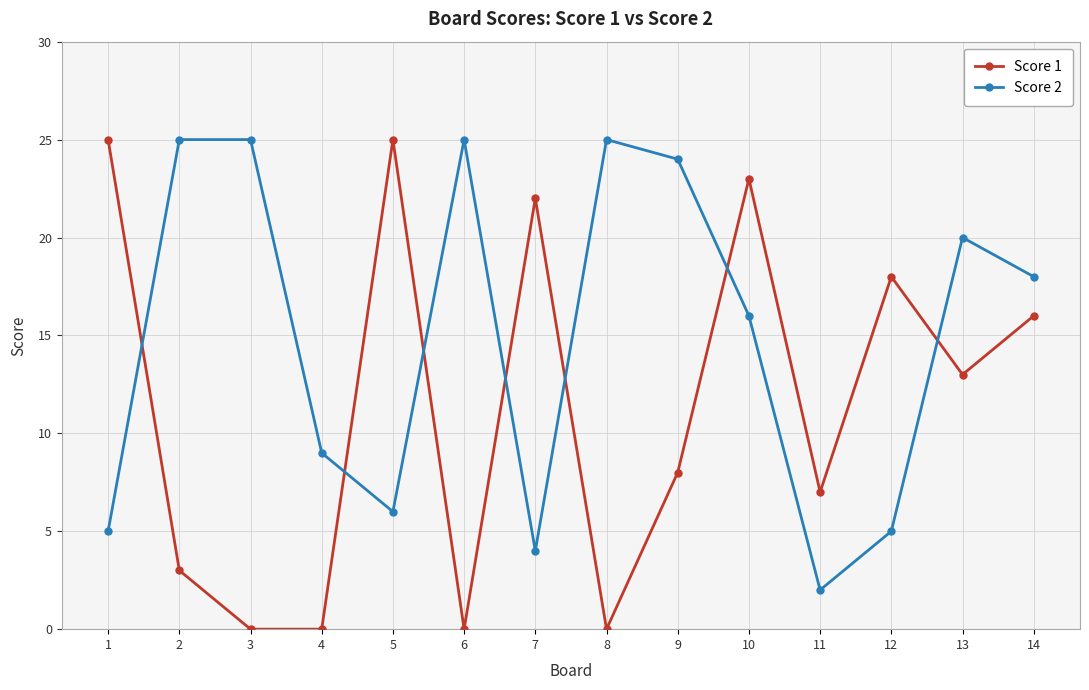

Reading left to right, list all the values displayed in this chart.

Score 1: 25	3	0	0	25	0	22	0	8	23	7	18	13	16
Score 2: 5	25	25	9	6	25	4	25	24	16	2	5	20	18